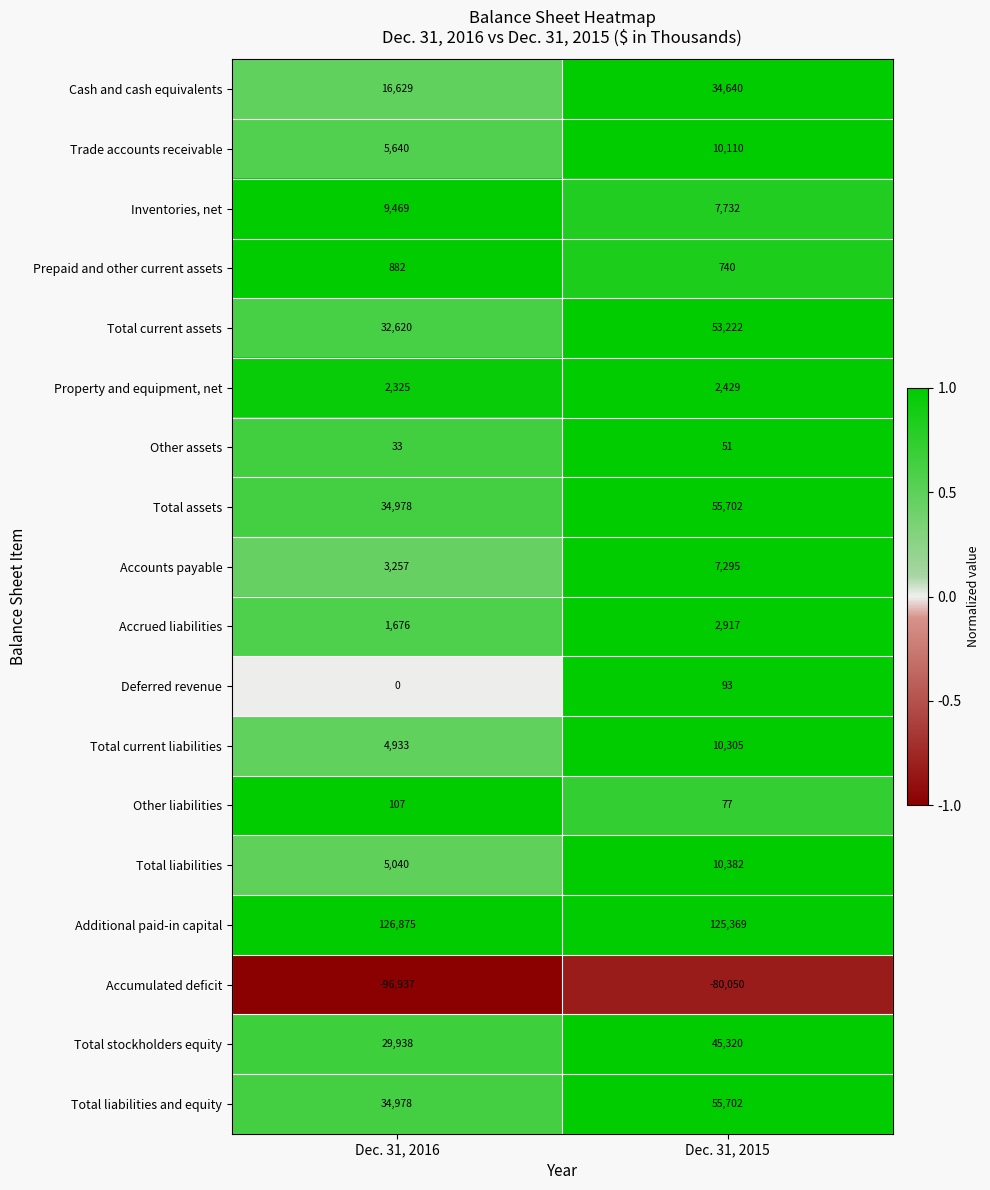

Count the number of data series in this chart.

18